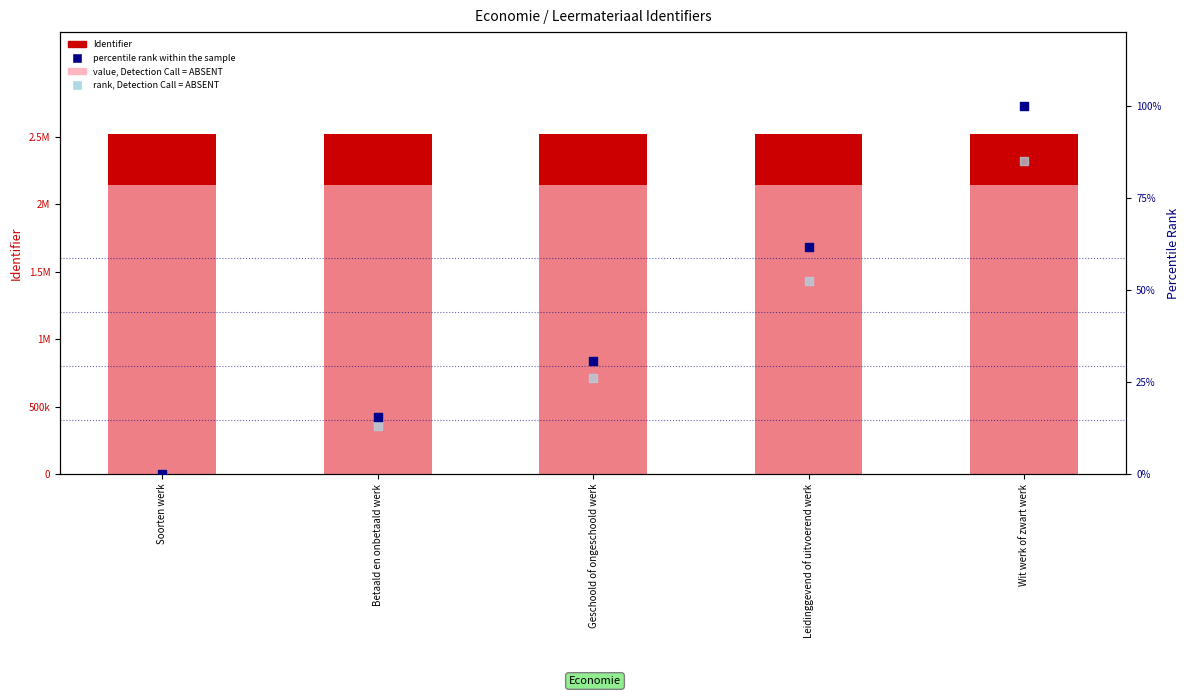

At how many categories does at least one series exceed 1834347?

5